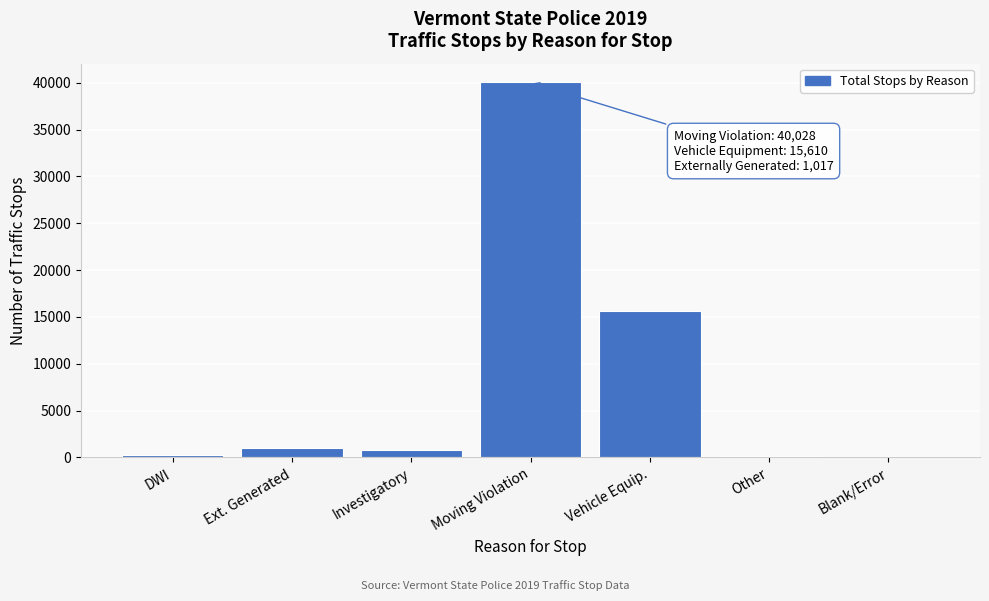

Which label corresponds to the largest value in the chart?

Moving Violation